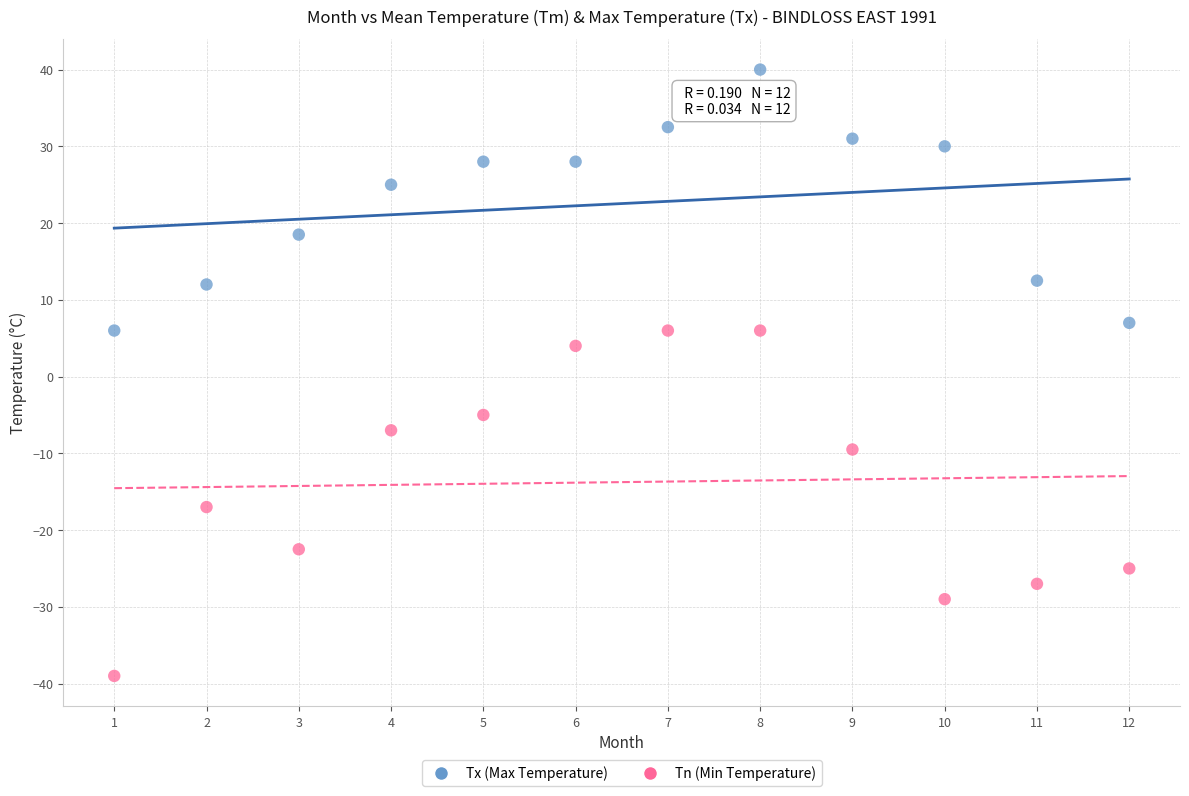

Which series reaches the maximum Y coordinate?

Tx (Max Temperature)